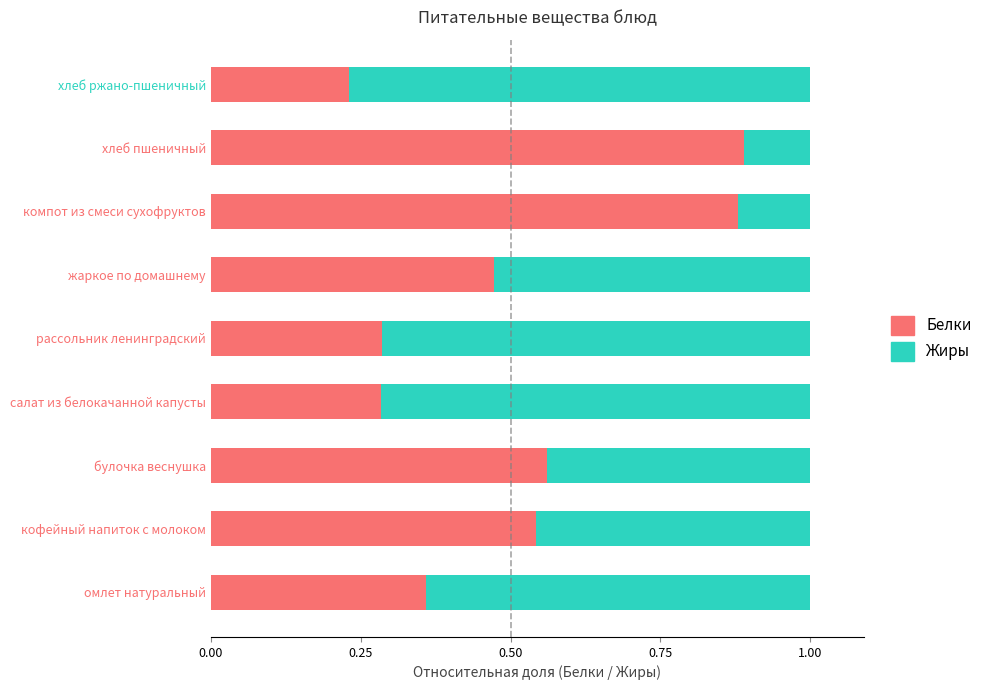

What is the sum of the Белки values at булочка веснушка and хлеб пшеничный?

1.4